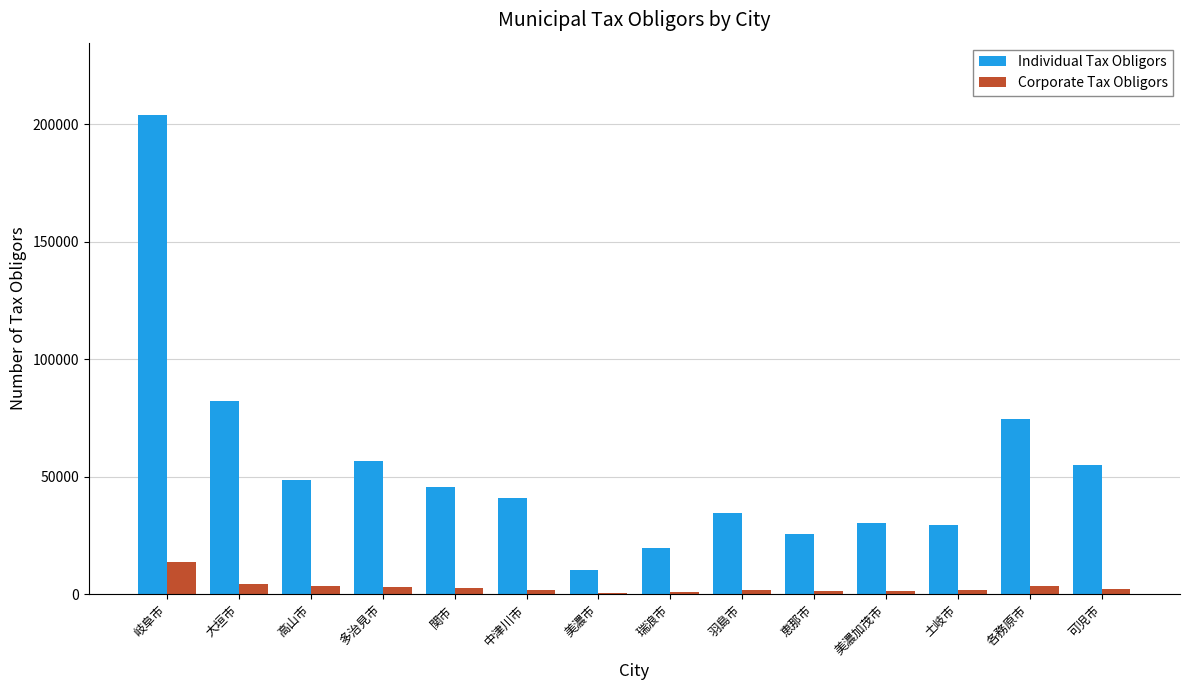

Is it true that Corporate Tax Obligors equals 1867 at 羽島市?

True